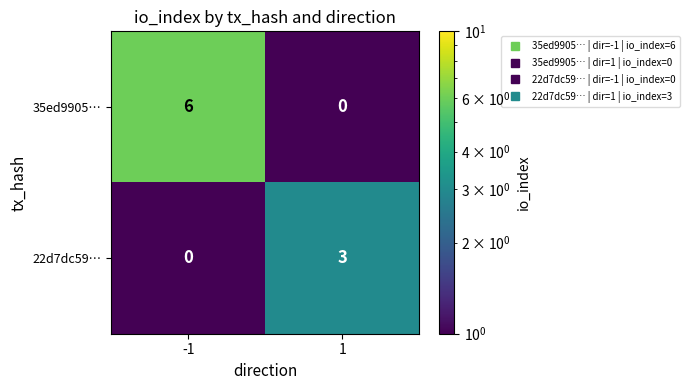

Which series has the largest total across all categories?

35ed9905…